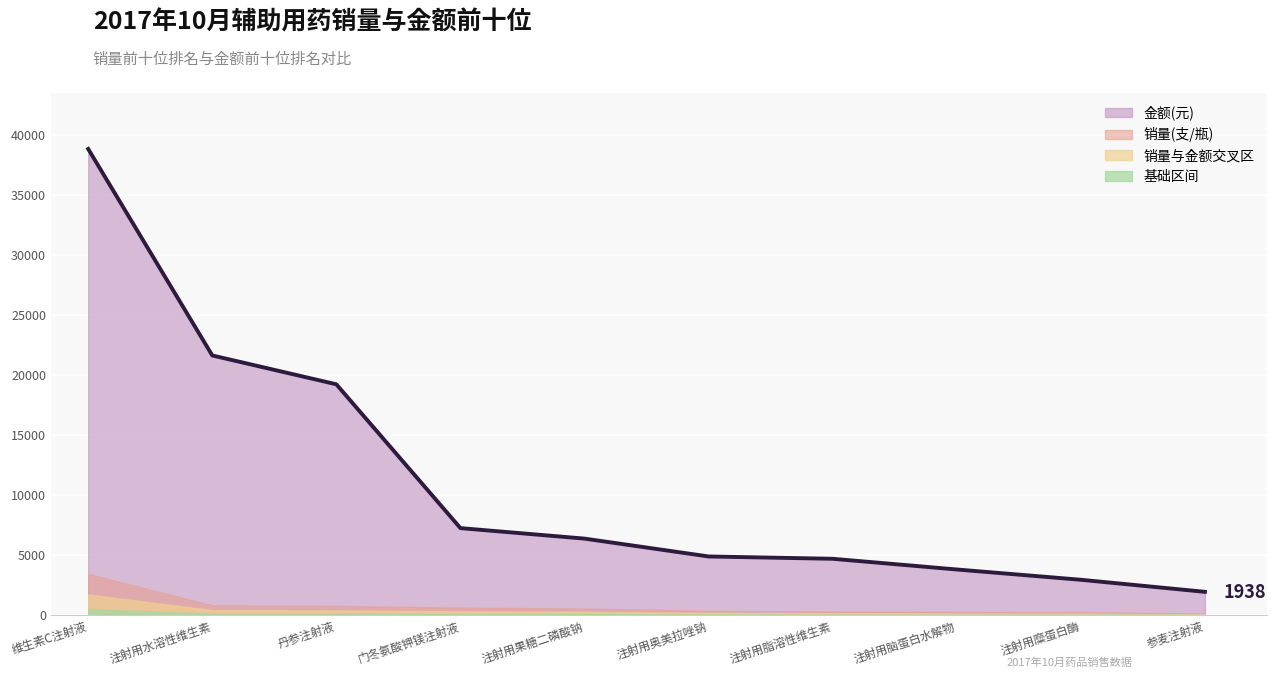

What position from the right is 注射用脂溶性维生素?

4